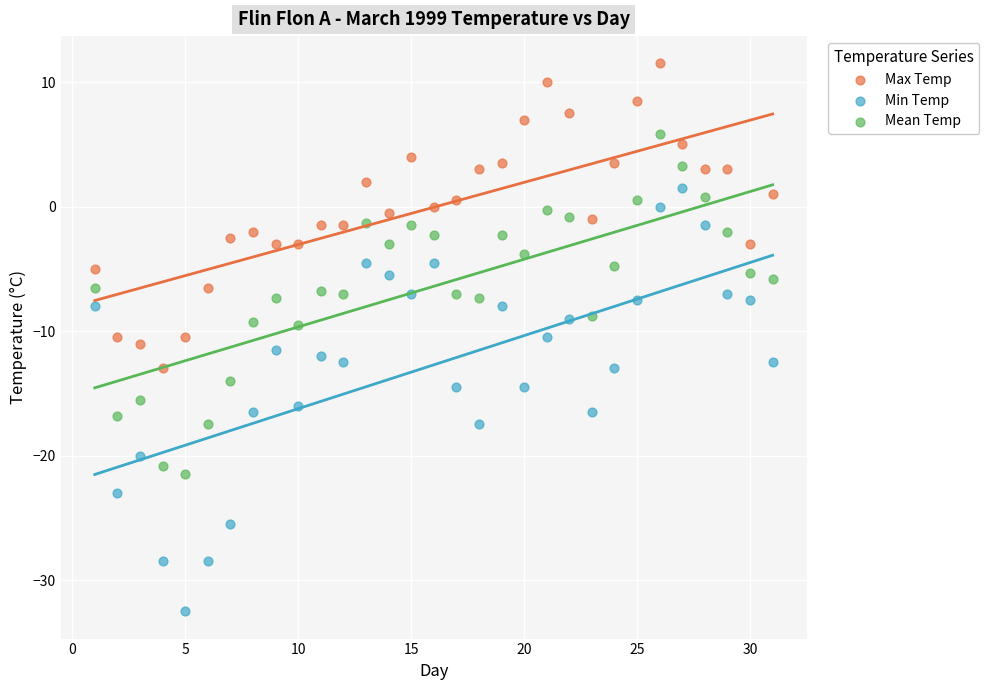

What are all the series names shown in the legend?

Max Temp, Min Temp, Mean Temp